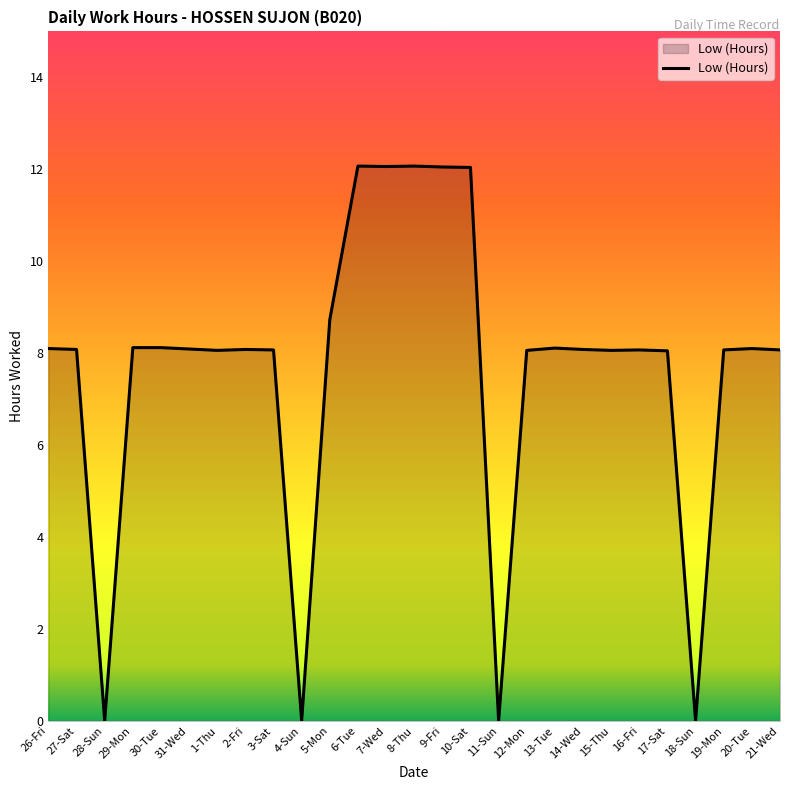

What is the average value?

7.6